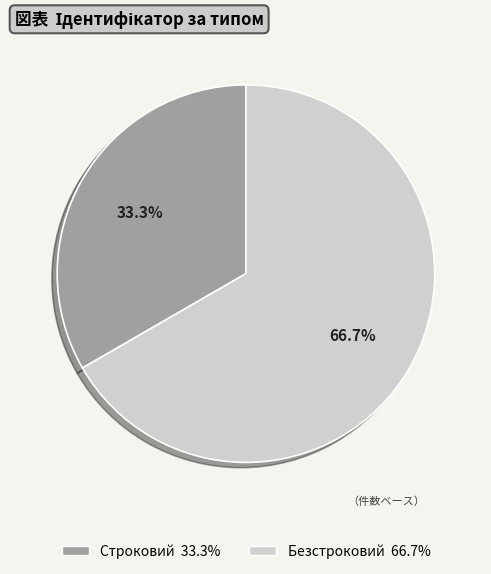

What portion of the pie excludes Безстроковий?

33.3%